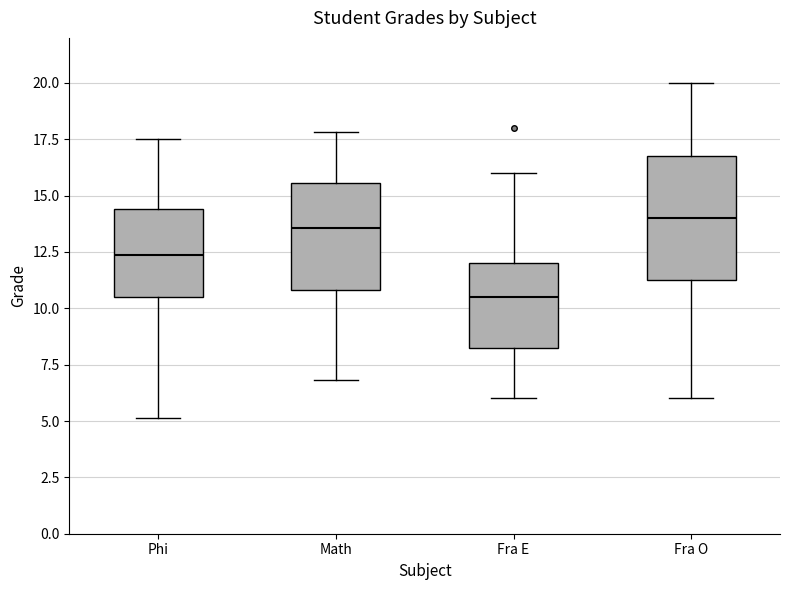

Where does the upper whisker of the box for Math end on the y-axis? The values are not printed on the chart, so give them approximately, as read against the axis.

18.0